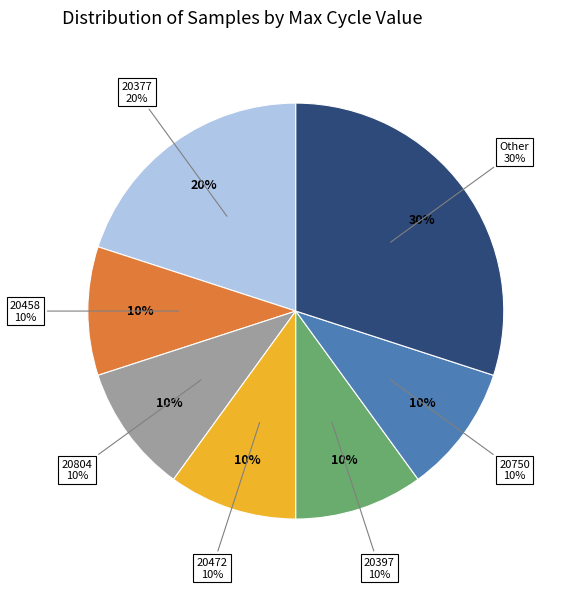

Does any single category account for the majority?

No